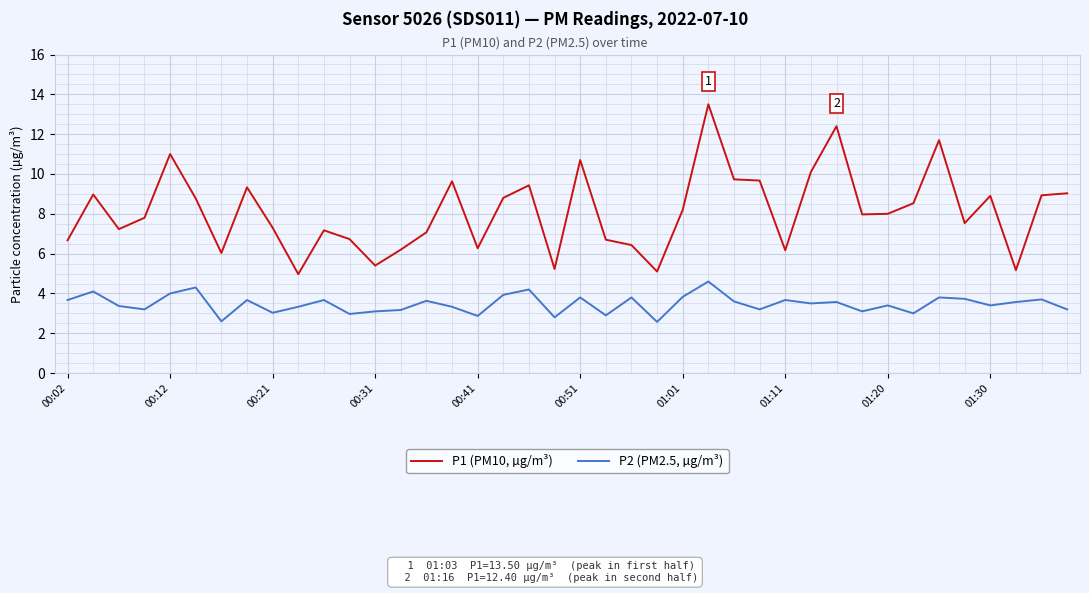

True or false: P1 (PM10, µg/m³) and P2 (PM2.5, µg/m³) cross at least once.

False